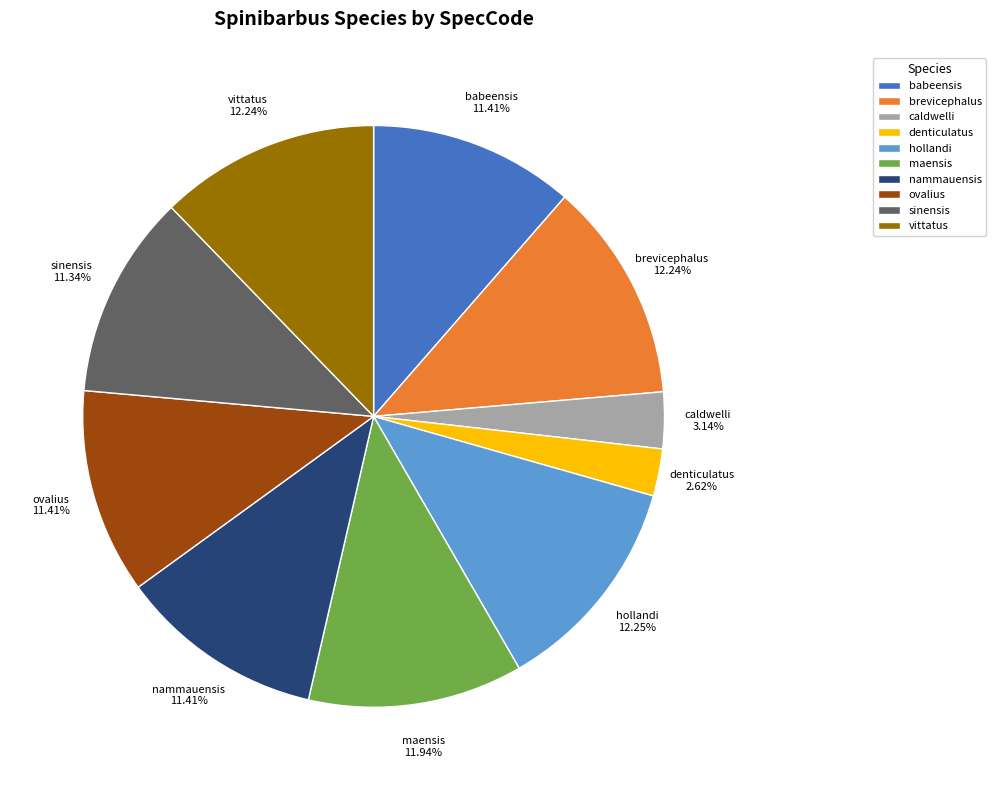

To the nearest percent, what portion does nammauensis represent?

11%